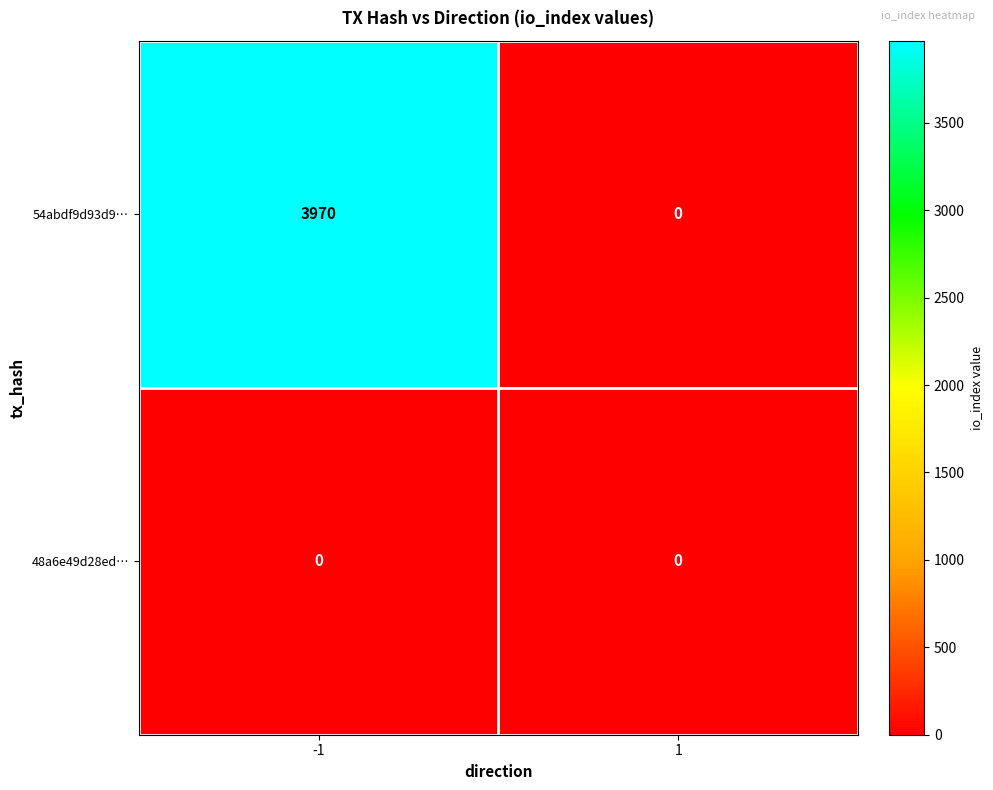

What is the average value of the 54abdf9d93d9… series?

1985